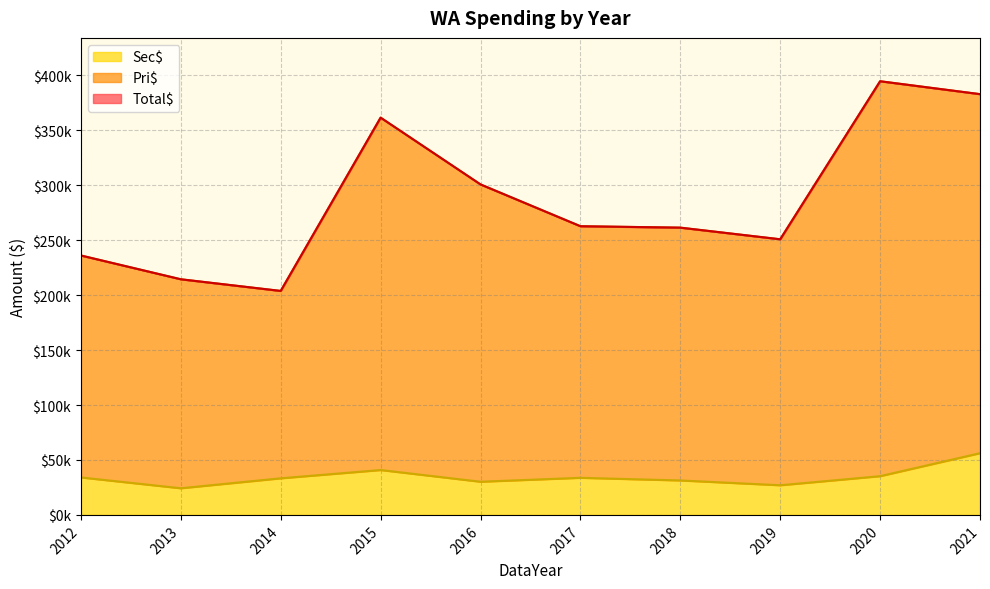

True or false: Sec$ and Total$ cross at least once.

False